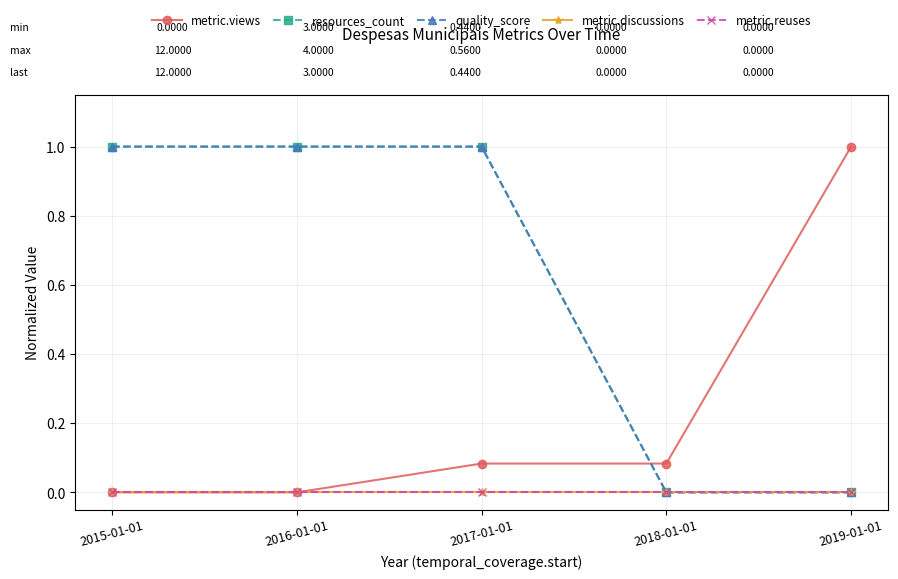

Is this an area chart (filled region under the line)?

No